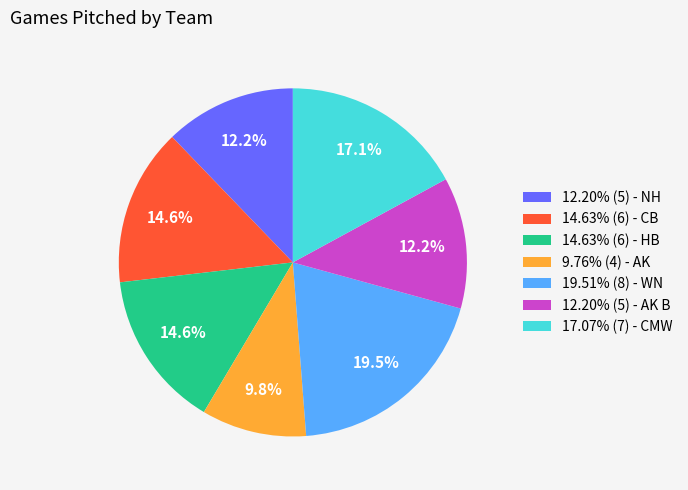

Approximately how many times larger is the value at 9.76% (4) - AK compared to 14.63% (6) - HB?

0.7